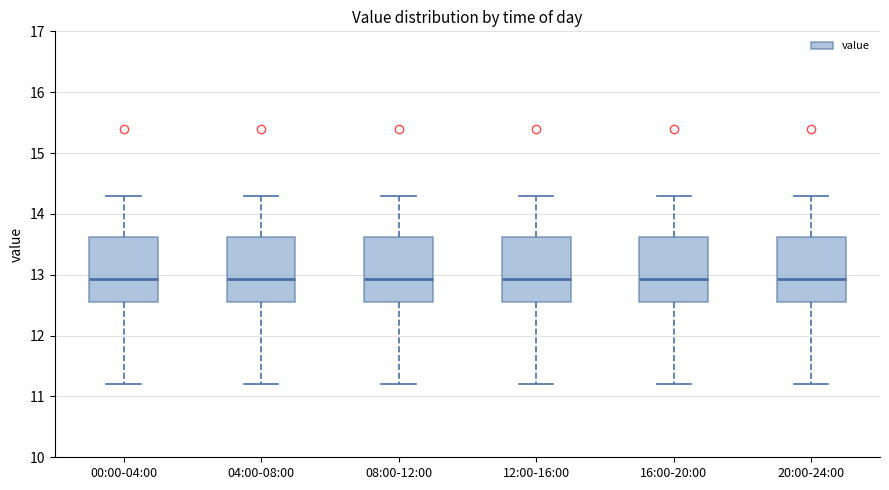

Where does the median line of the box for 08:00-12:00 sit on the y-axis? The values are not printed on the chart, so give them approximately, as read against the axis.

12.9